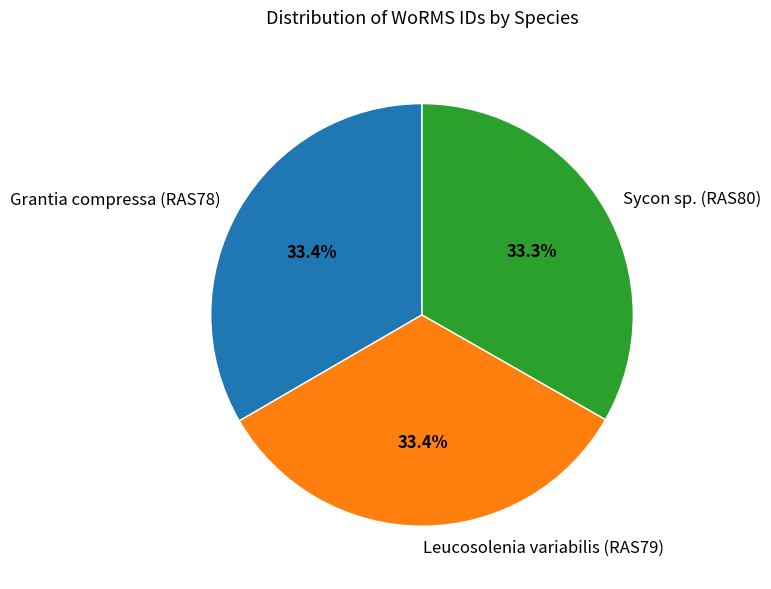

How many segments does this pie chart have?

3